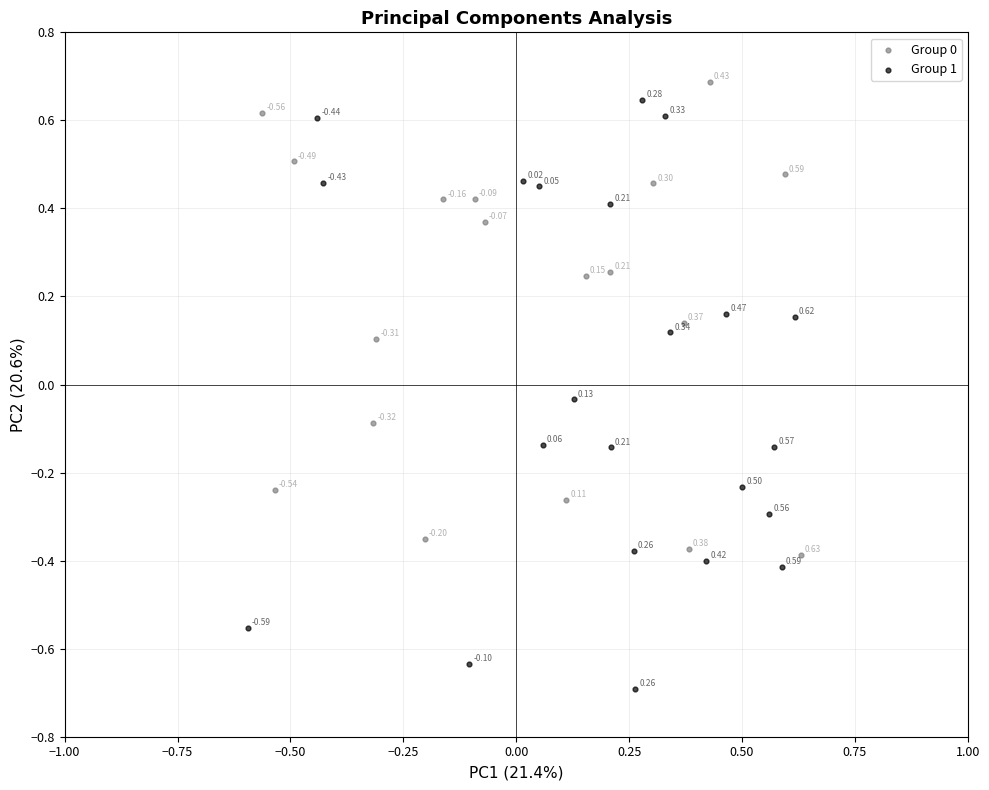

Which series has the widest spread of Y values?

Group 1